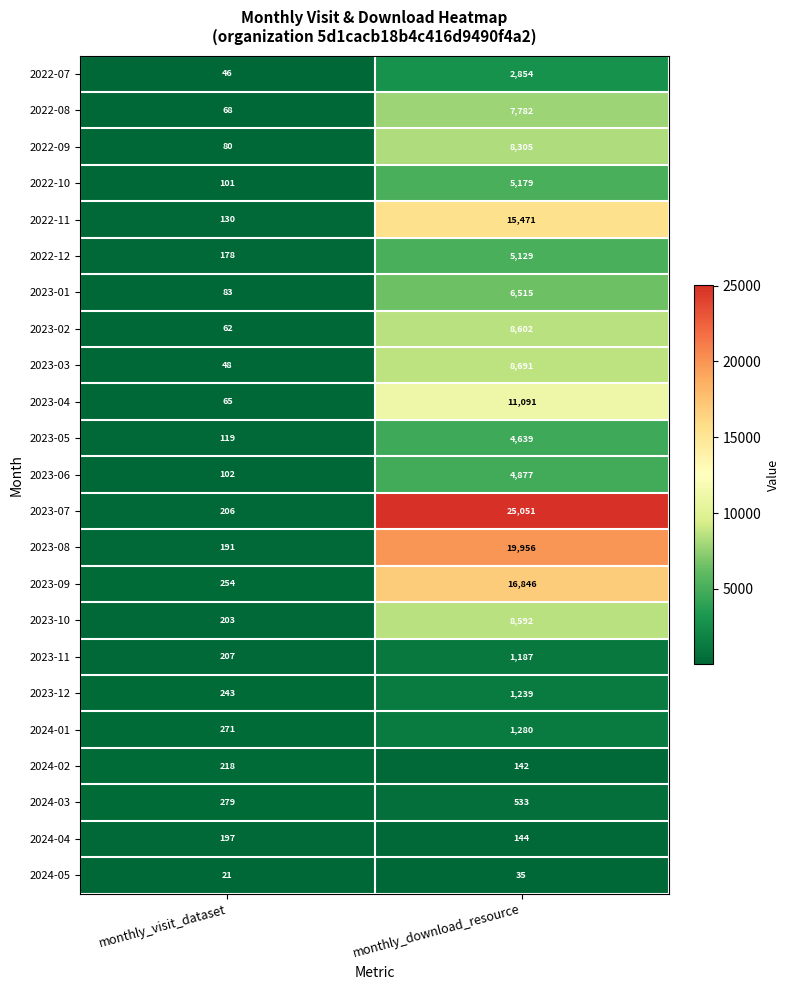

What is the sum of the 2024-05 values at monthly_download_resource and monthly_visit_dataset?

56